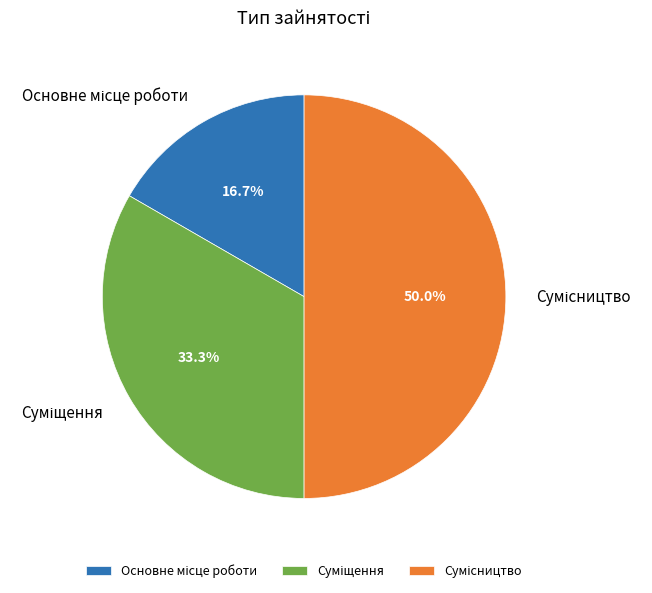

Count the number of slices in the pie.

3